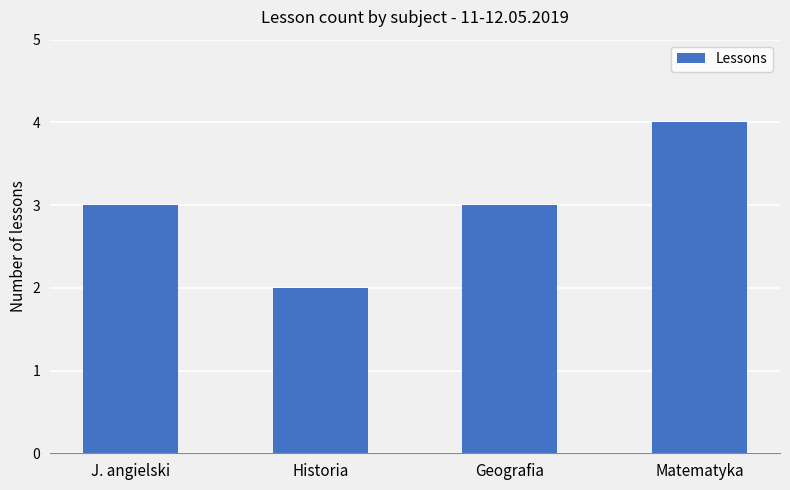

Which category has the highest value across all series?

Matematyka